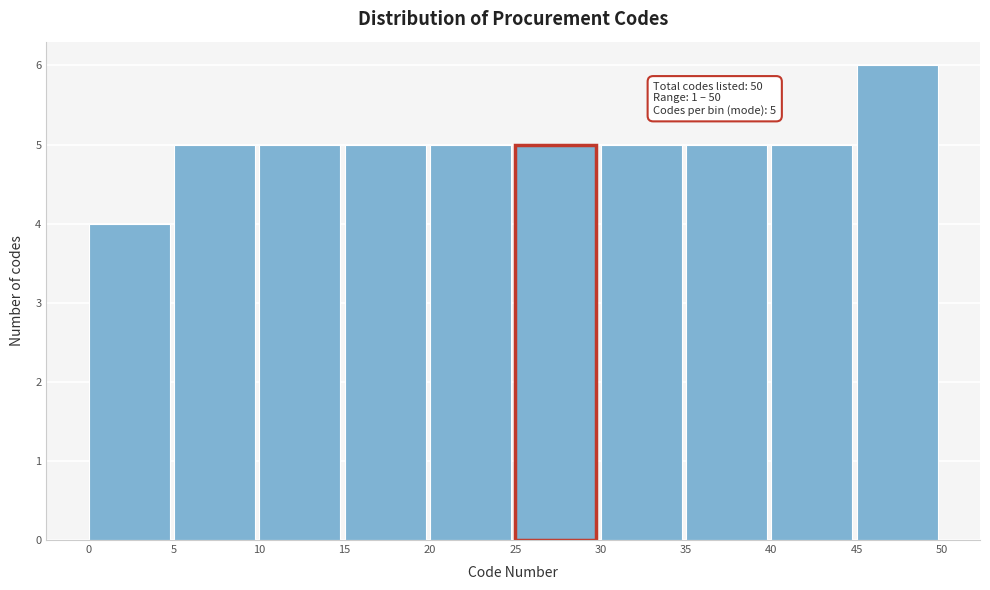

Over which range of the x-axis is the bar tallest?

45 to 50